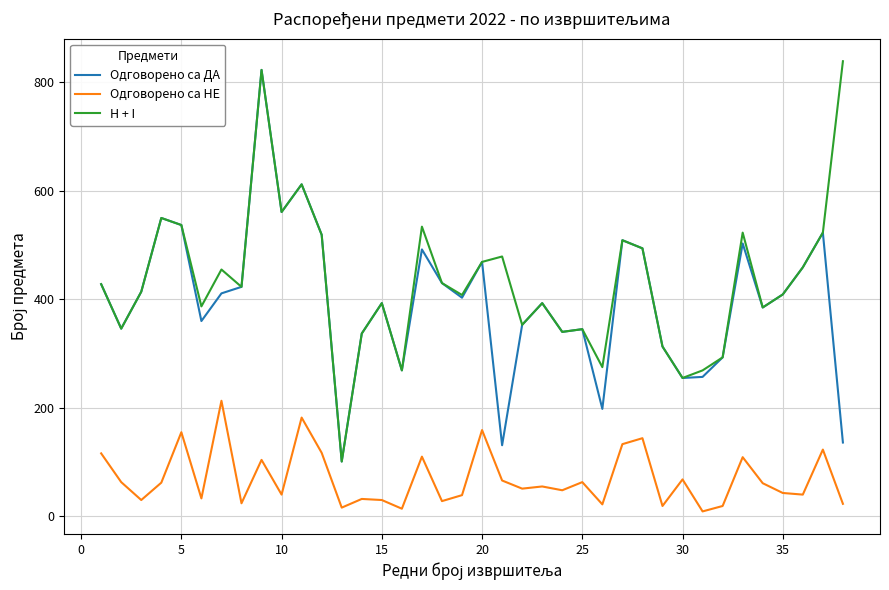

True or false: Одговорено са ДА and Одговорено са НЕ cross at least once.

False